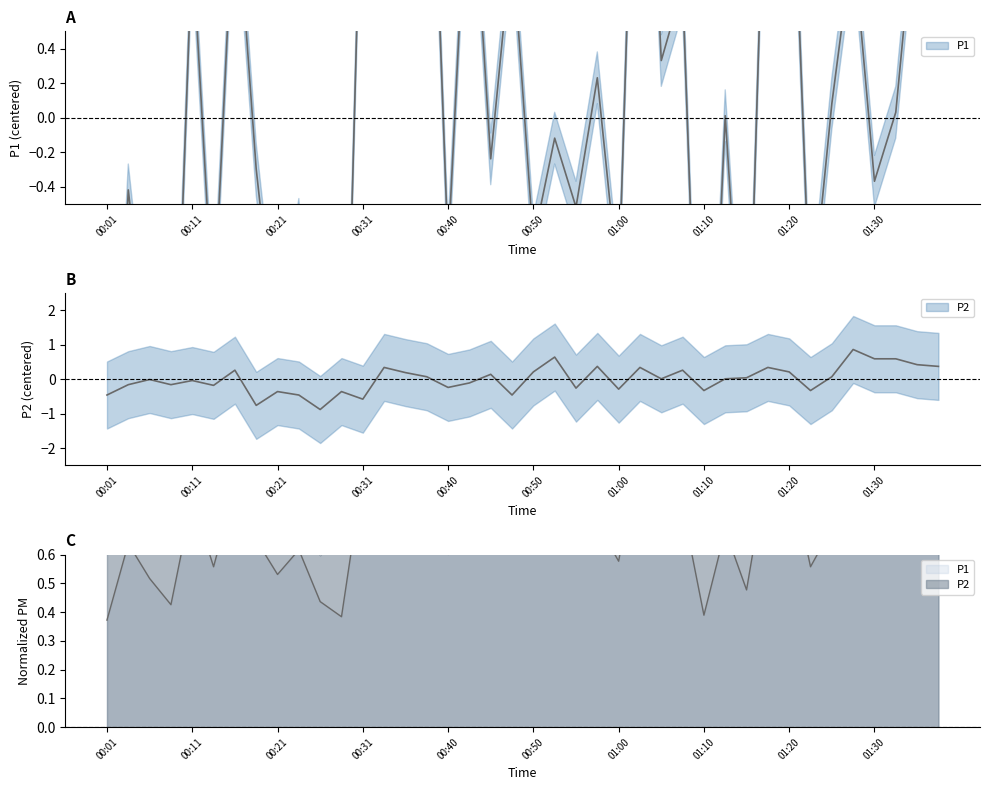

What is the difference between the maximum and minimum values in the P2 series?

1.7